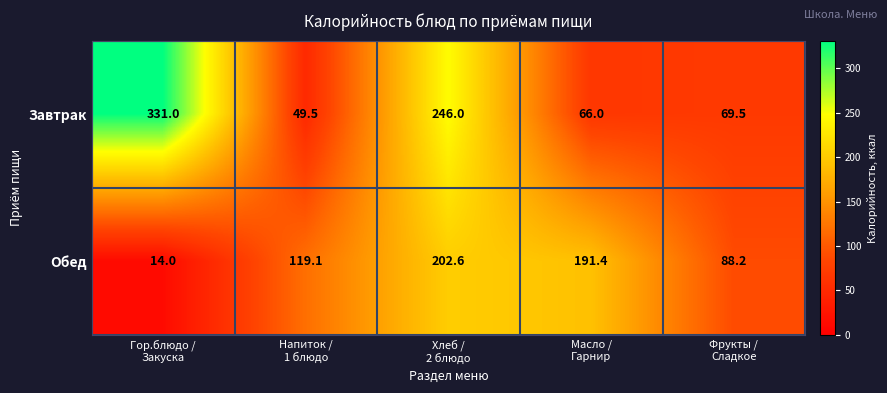

Which series has the largest range (max minus min)?

Завтрак